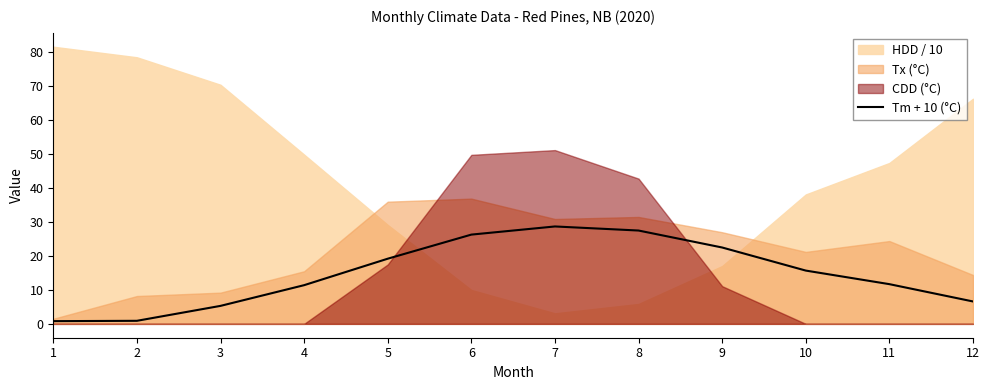

Is it true that Tm + 10 (°C) equals 15.6 at 8?

False